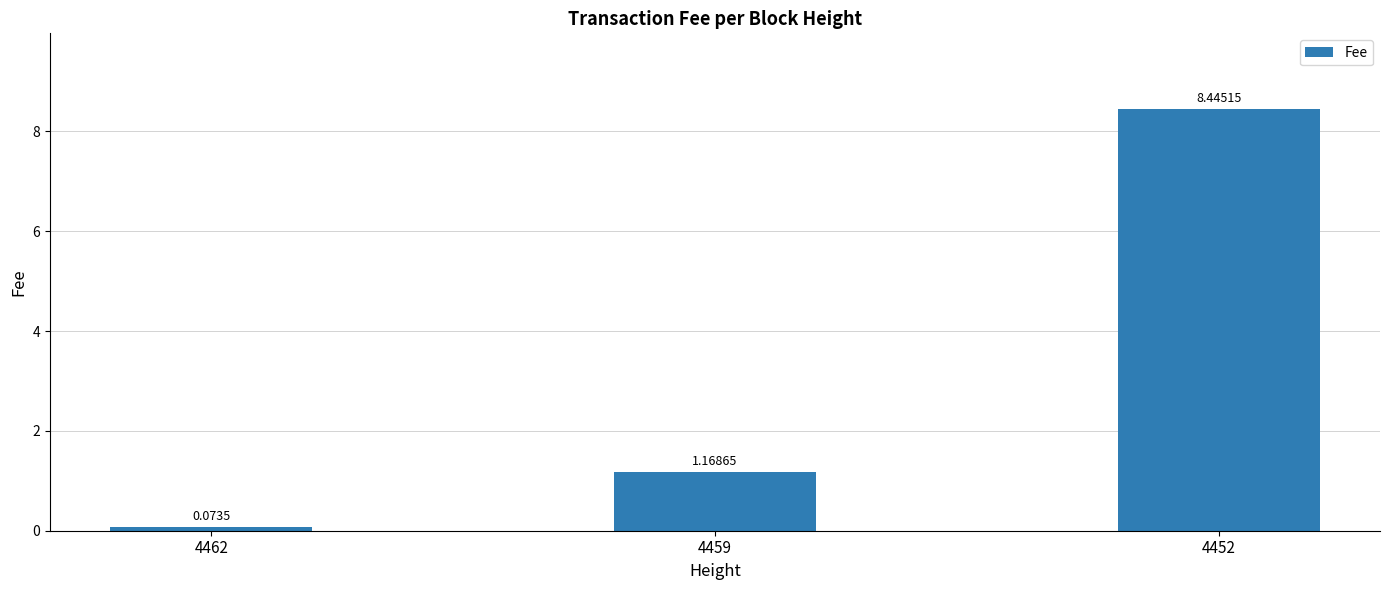

Which has a higher value, 4462 or 4459?

4459